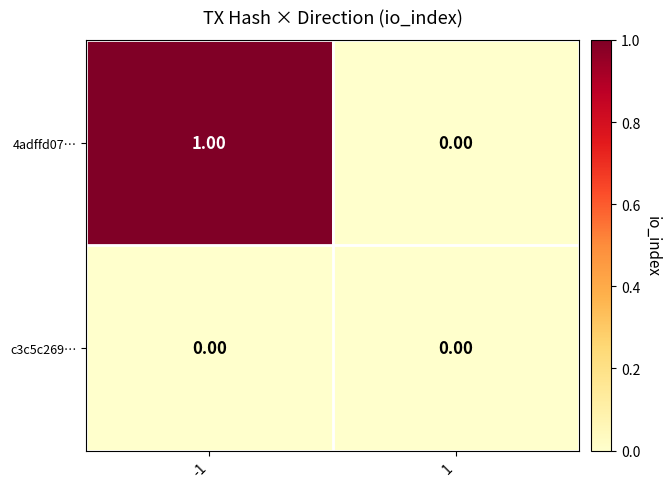

Which series has the widest spread of values?

4adffd07…